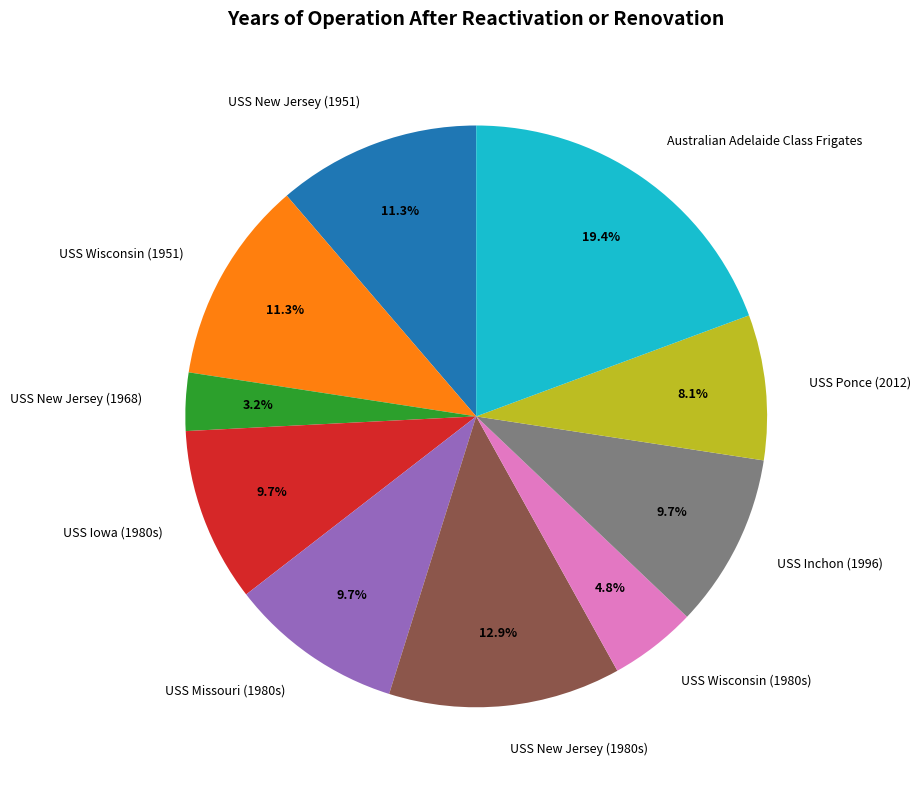

To the nearest percent, what is the difference between the USS Iowa (1980s) and USS New Jersey (1951) slice percentages?

2%